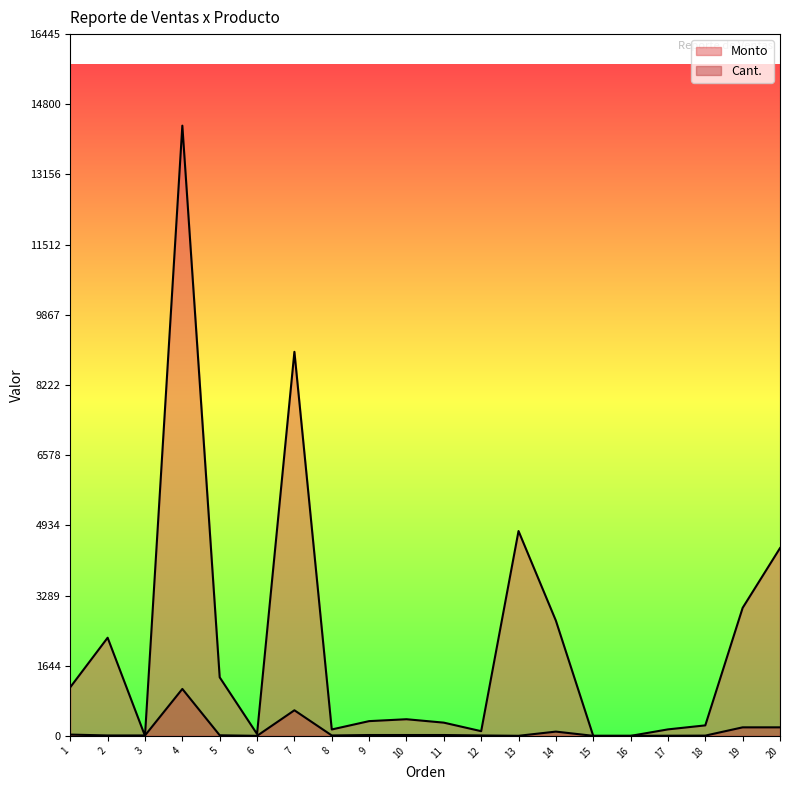

At which category is the sum across all series the highest?

4